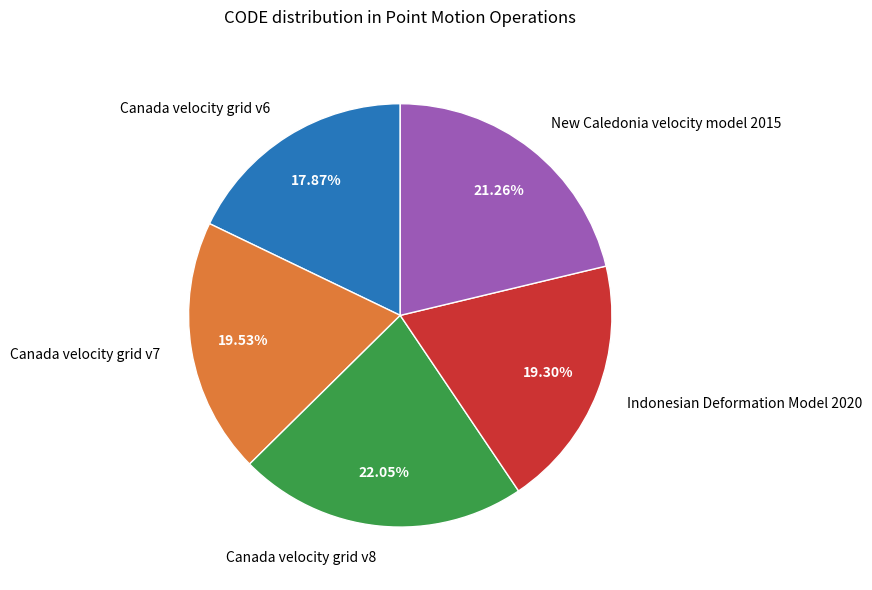

How many segments does this pie chart have?

5